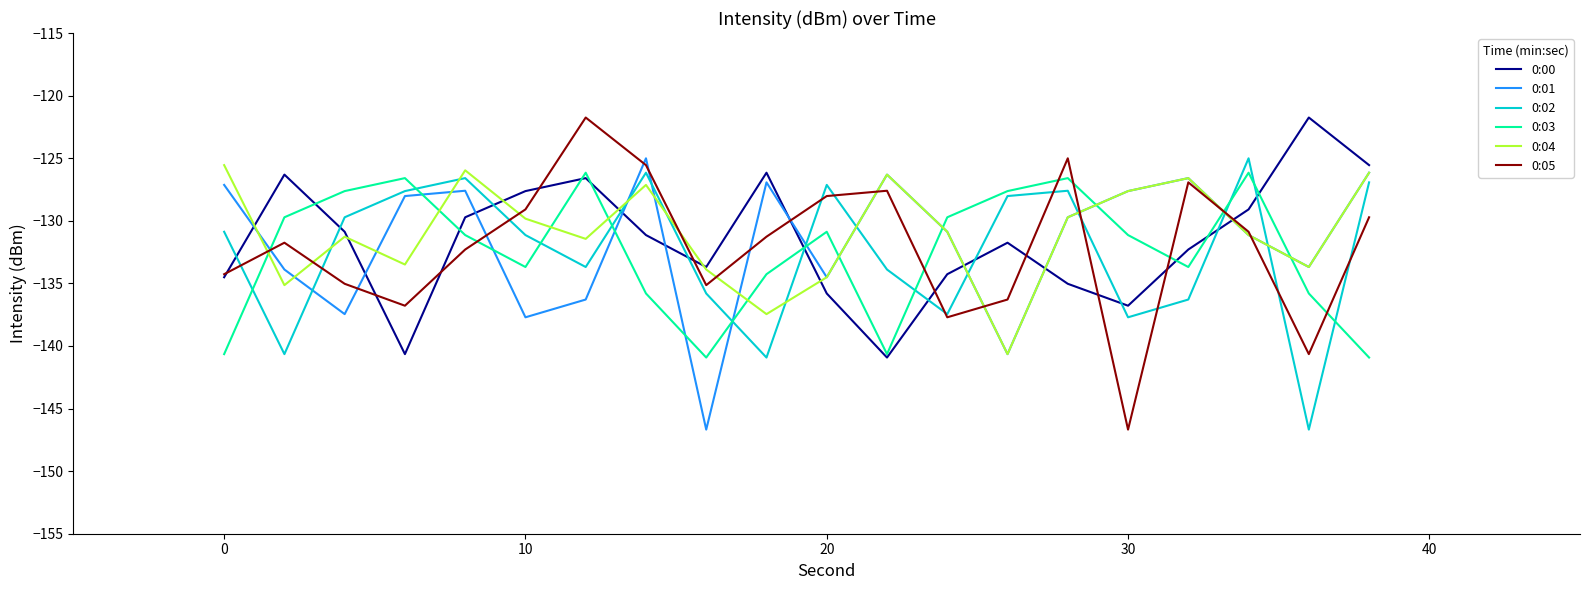

Which series has the widest spread of values?

0:05